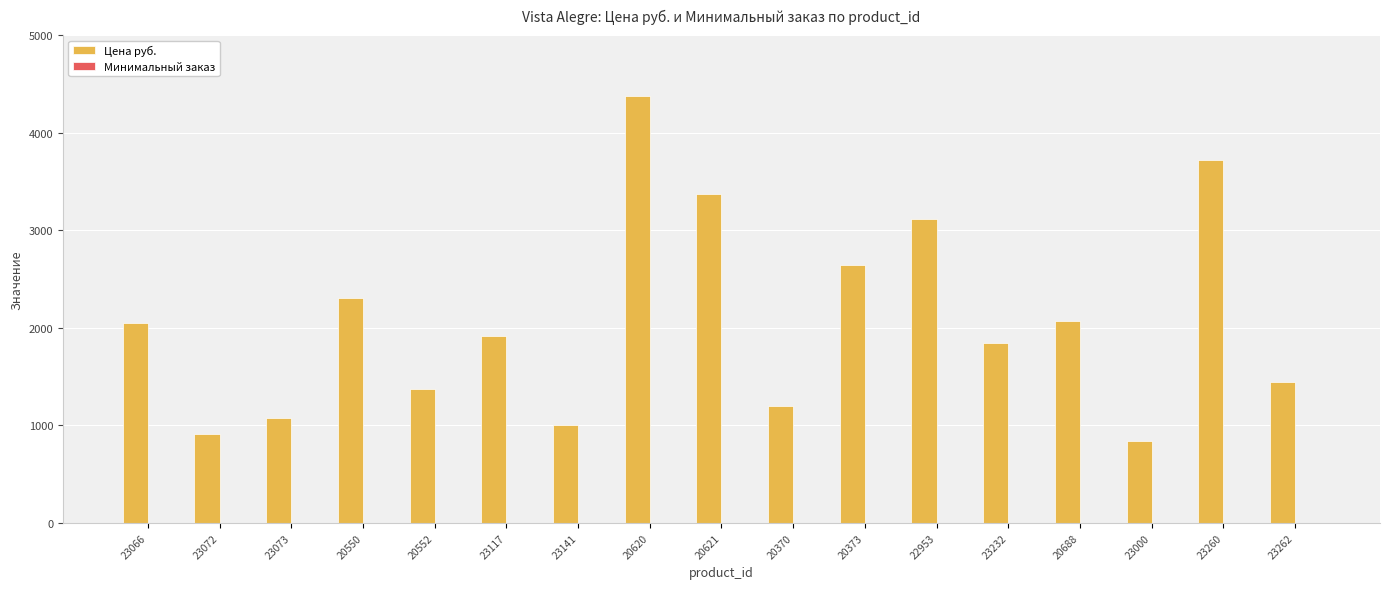

The Цена руб. series shows 1845 at 23232. True or false?

True